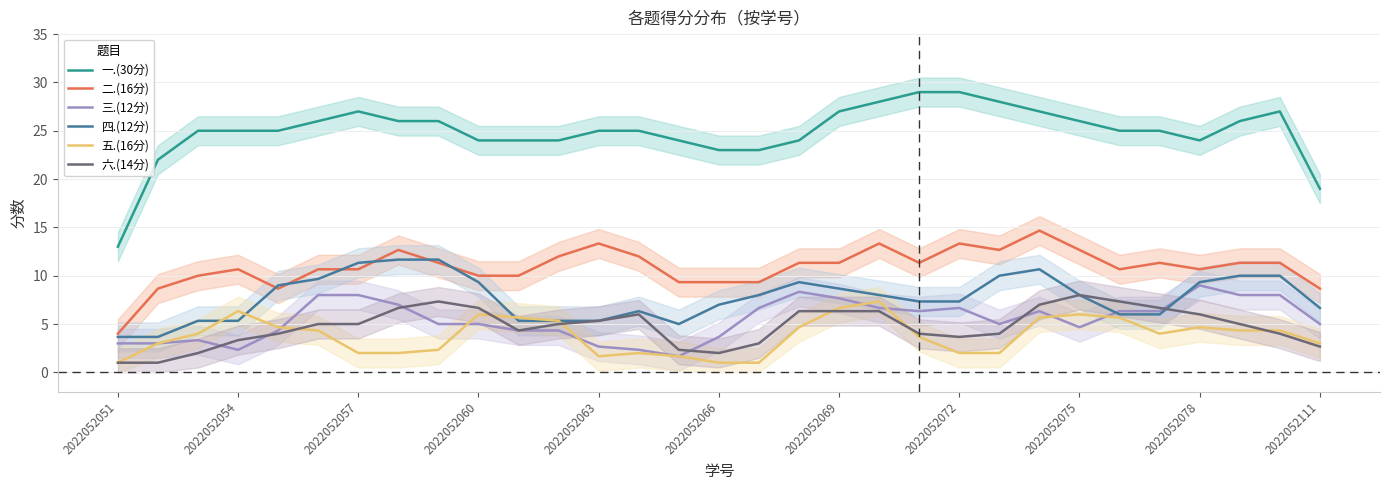

Is it true that 五.(16分) equals 1.0 at 2022052066?

True